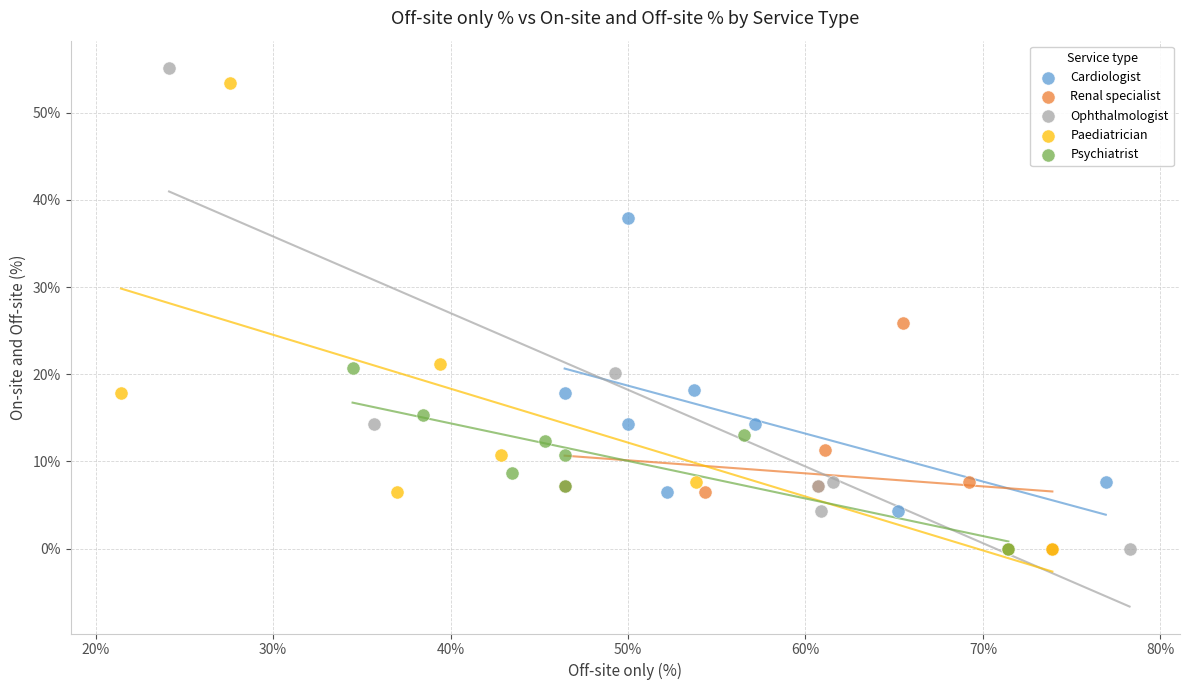

What are all the series names shown in the legend?

Cardiologist, Renal specialist, Ophthalmologist, Paediatrician, Psychiatrist